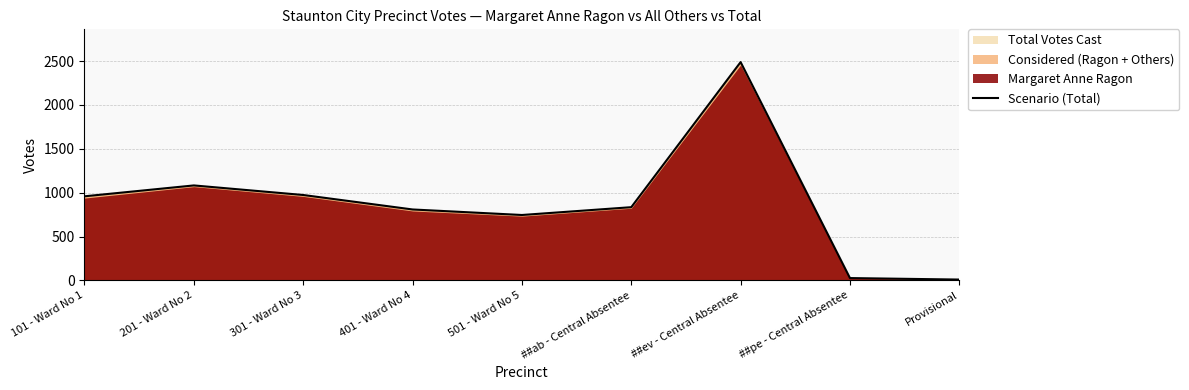

Which category has the highest value across all series?

##ev - Central Absentee